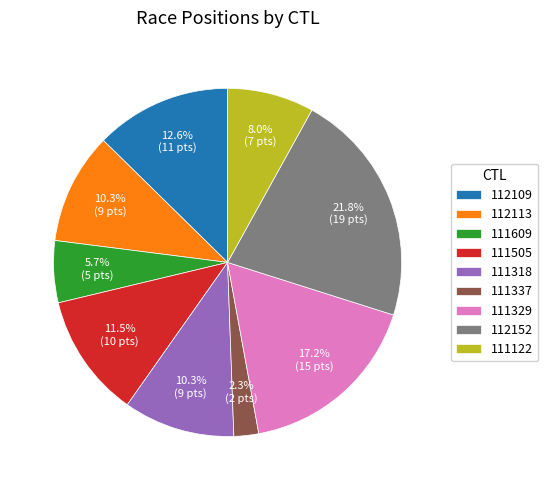

What portion of the pie excludes 112109?

87.4%